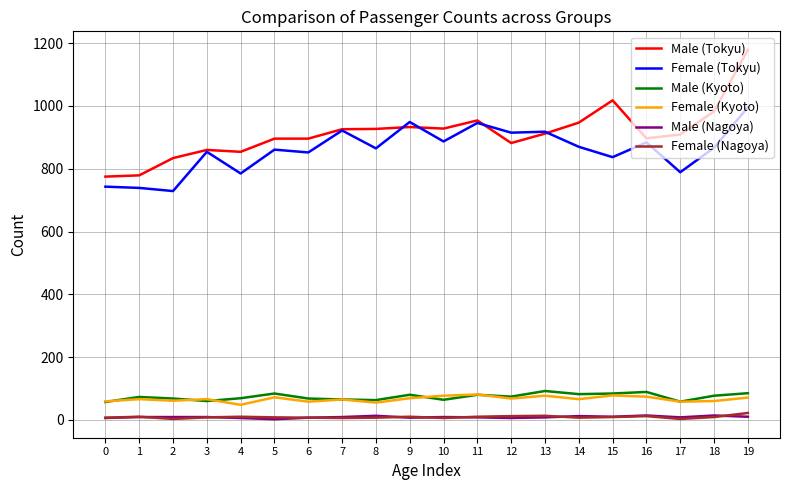

The value of Female (Kyoto) at 19 is 119. True or false?

False